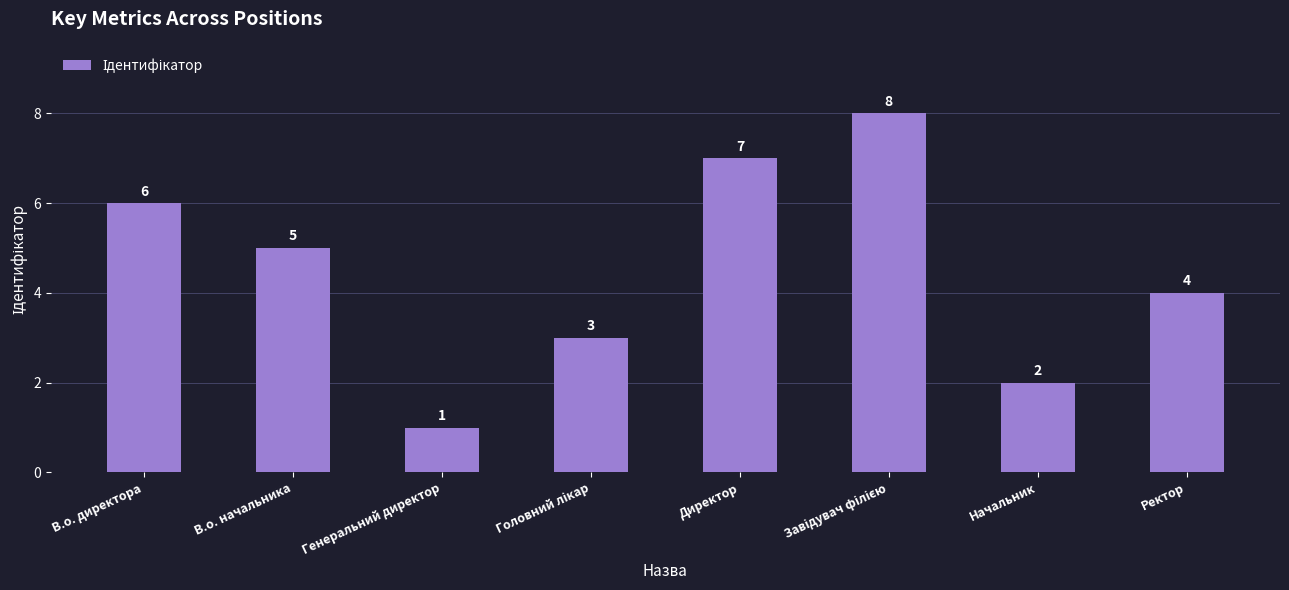

What is the label of the 4th bar from the right?

Директор